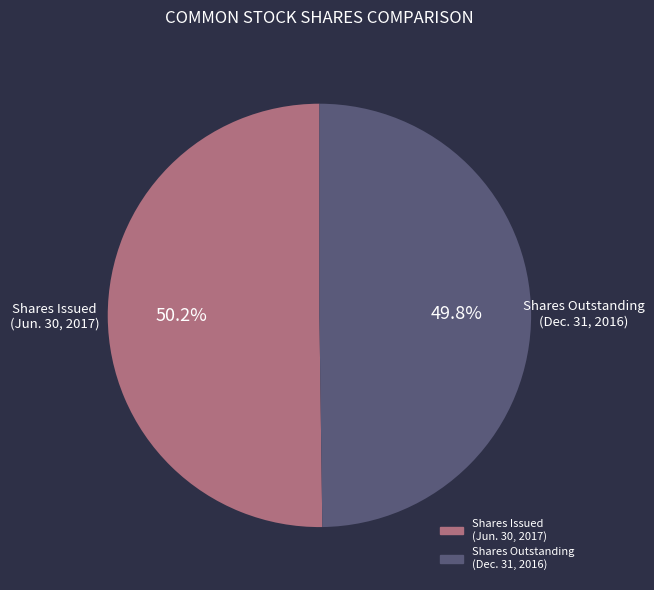

What is the ratio of the value at Shares Outstanding (Dec. 31, 2016) to the value at Shares Issued (Jun. 30, 2017)?

1.0